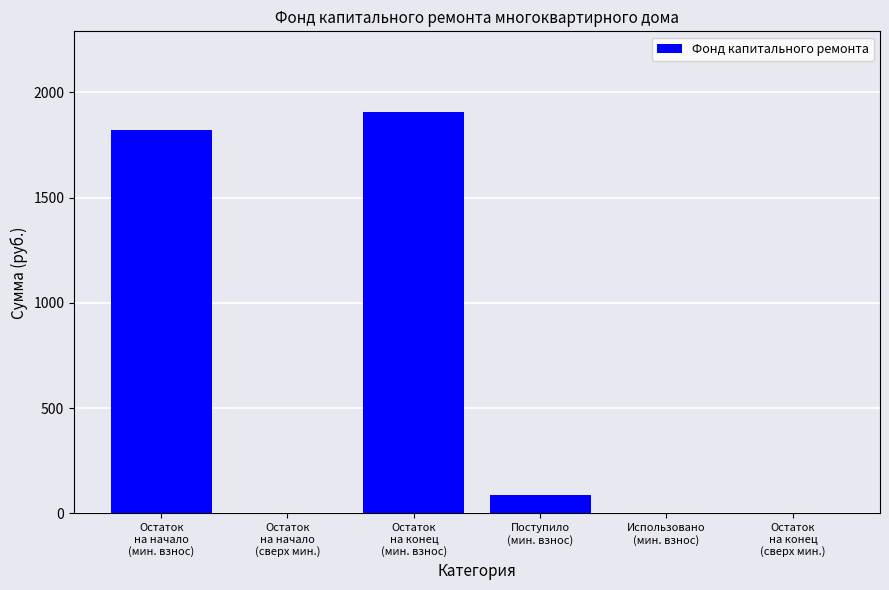

Reading left to right, transcribe all the data shown in this chart.

1823.4	0.0	1908.8	85.4	0.0	0.0